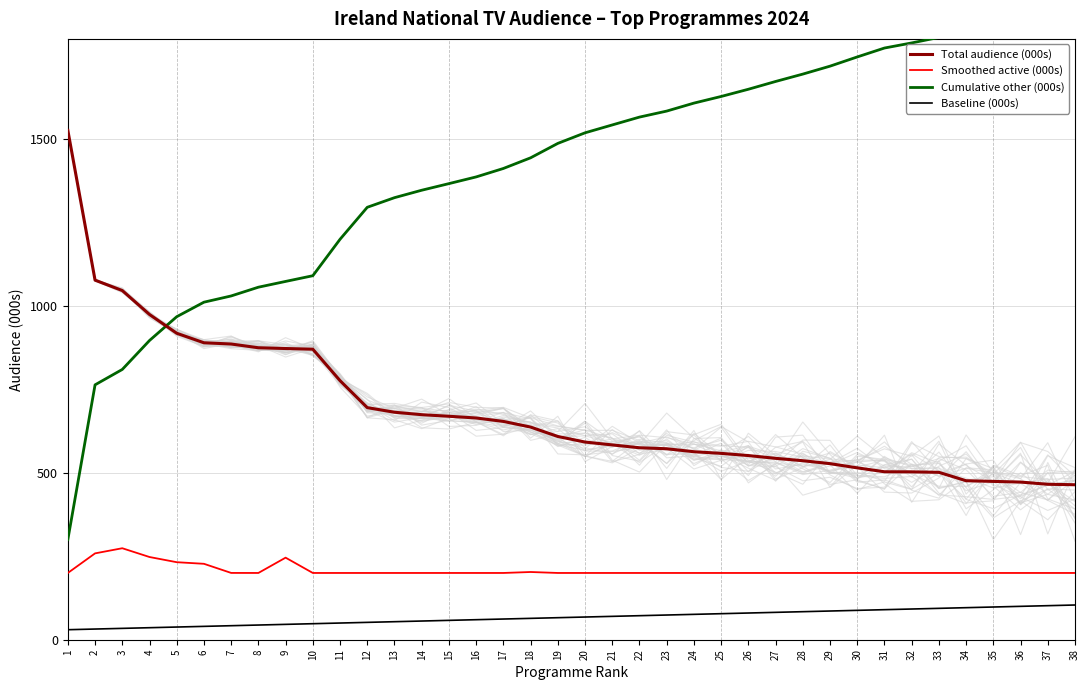

How many lines are shown in the chart?

4